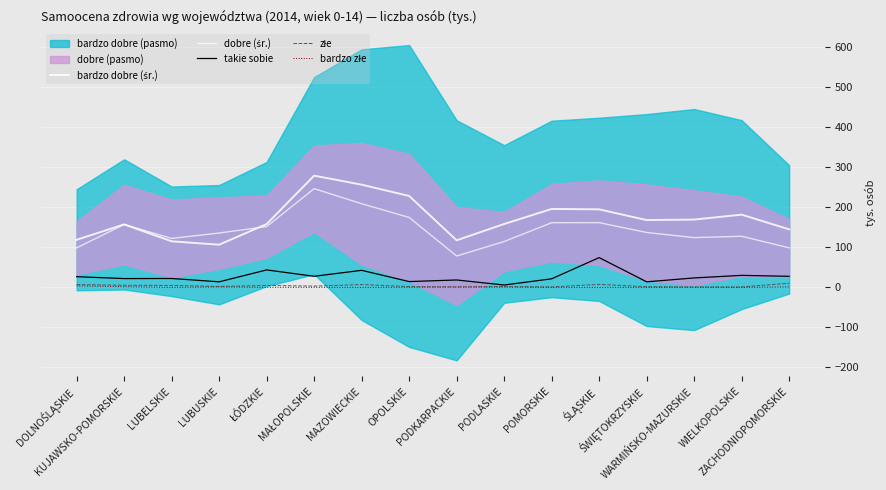

What is the total value across all series at KUJAWSKO-POMORSKIE?

343.9